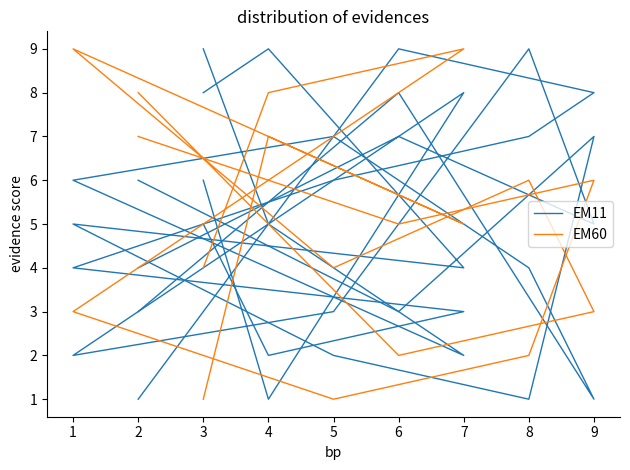

After their last crossing, which series has the higher values: EM60 or EM11?

EM11